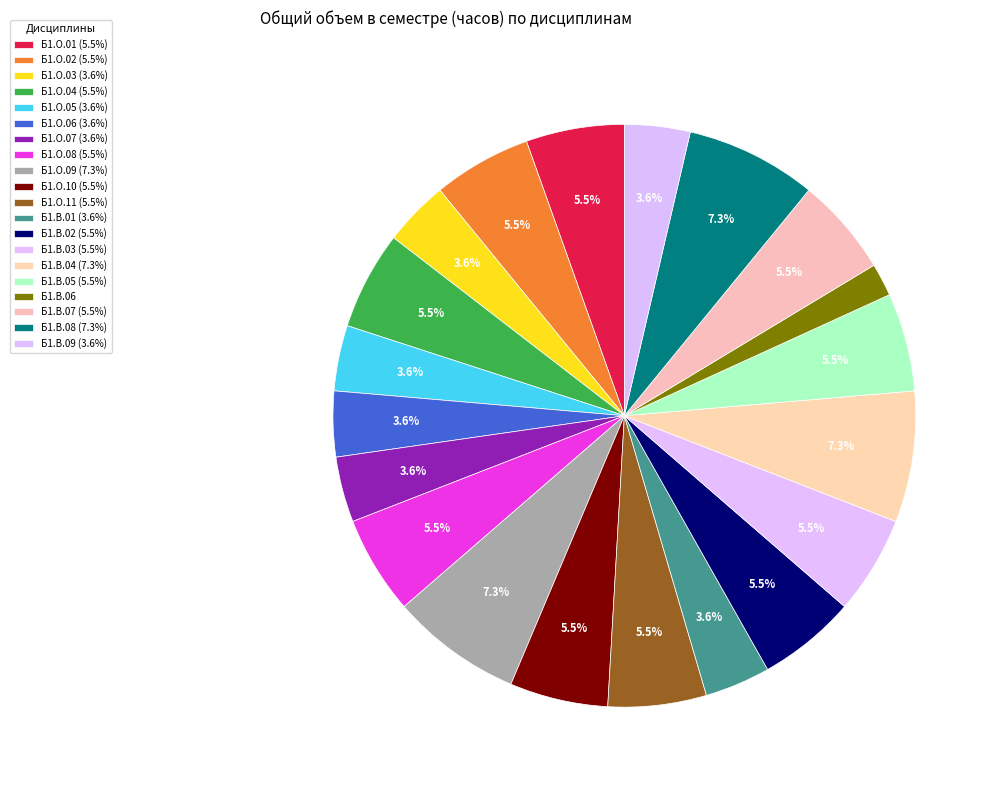

Does Б1.О.06 represent more than half of the total?

No